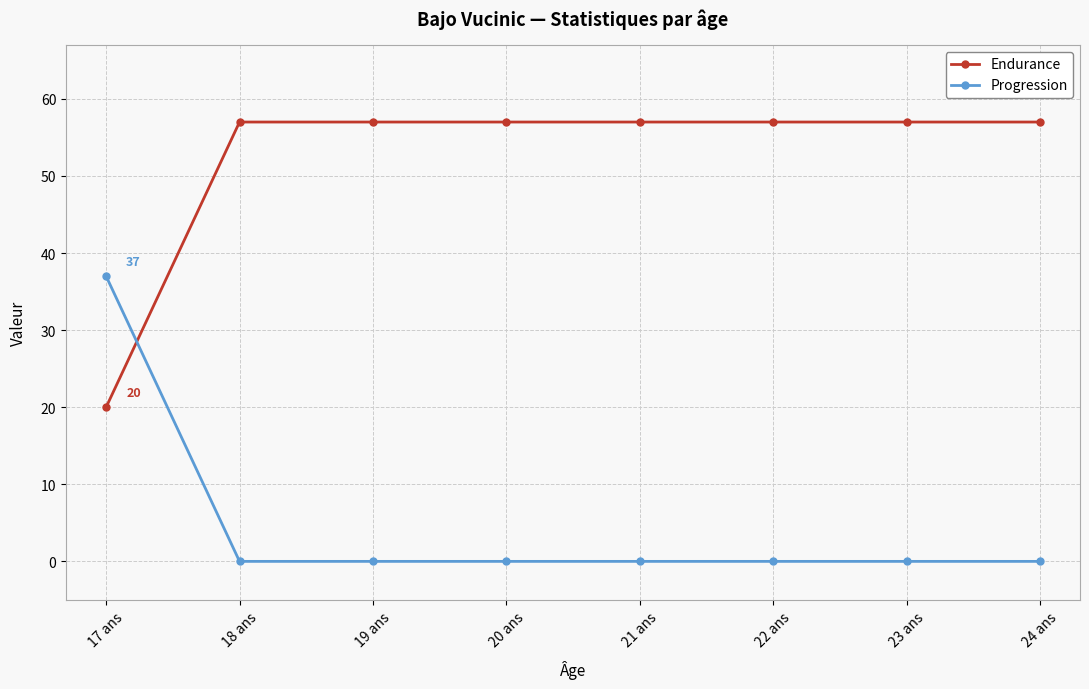

Read the Endurance value at 24 ans.

57